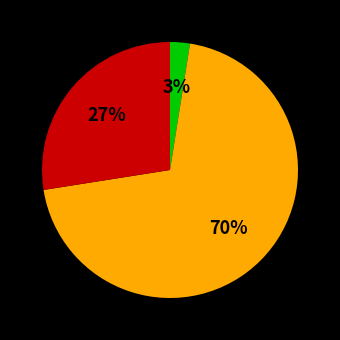

To the nearest percent, what is the average slice percentage?

33%